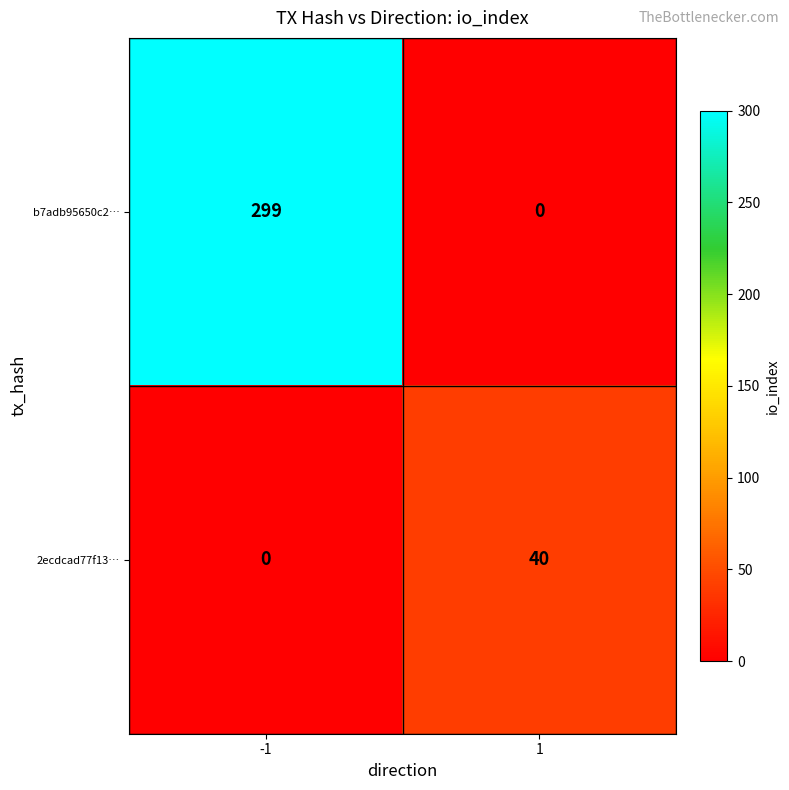

The value of b7adb95650c2… at -1 is 67. True or false?

False